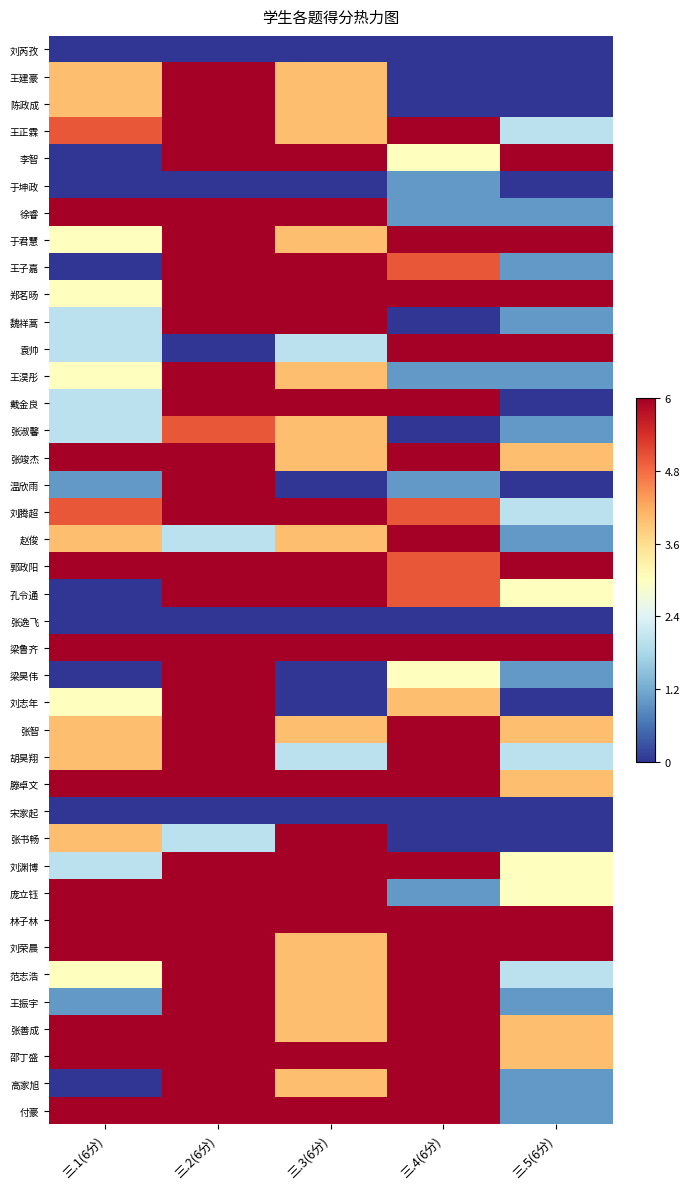

At which category does the chart reach its peak across all series?

三.2(6分)